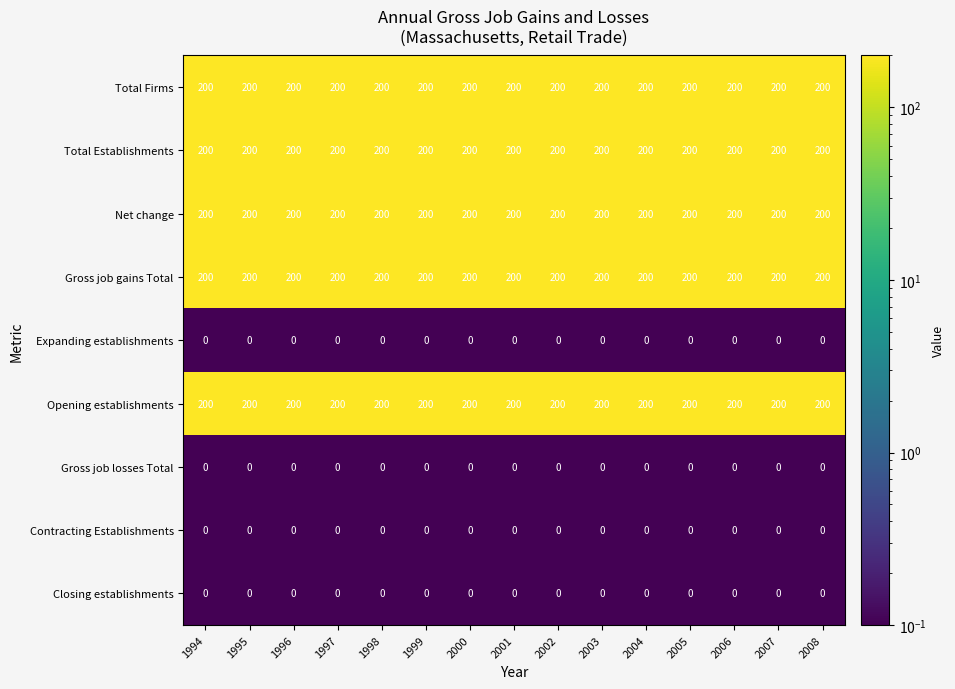

What is the total value across all series at 2004?

1000